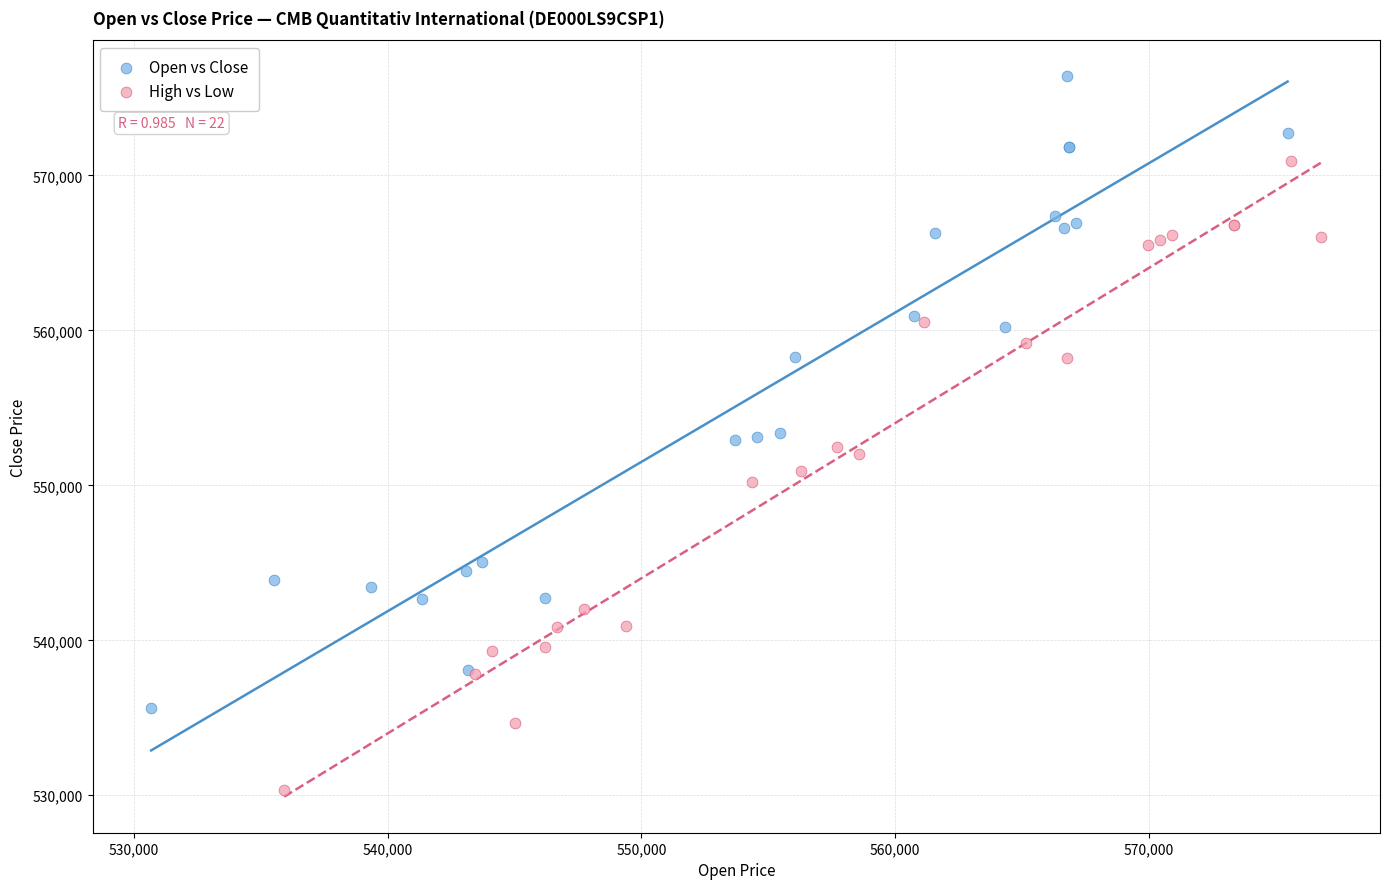

Which series contains the lowest Y value?

High vs Low